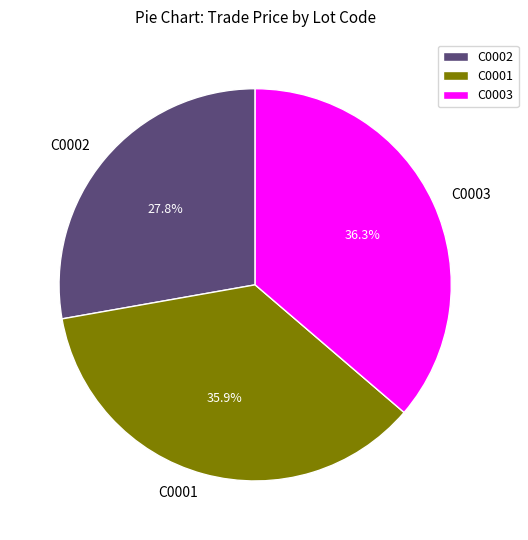

The C0001 slice represents 42% of the pie. True or false?

False